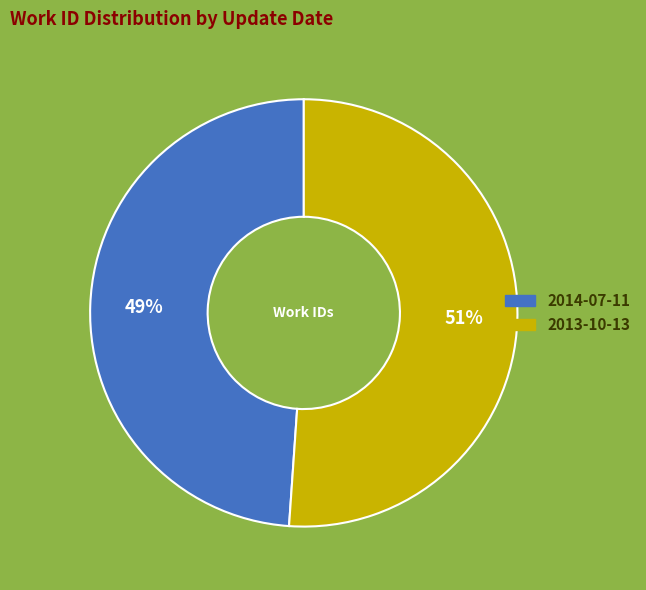

To the nearest percent, what is the average slice percentage?

50%